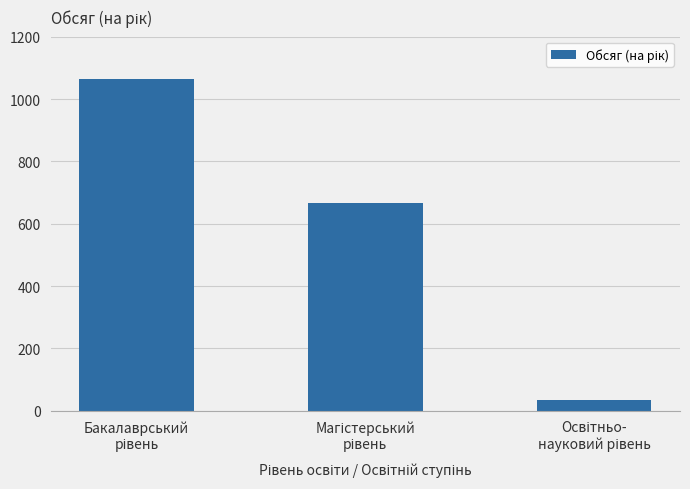

What is the smallest value displayed?

34